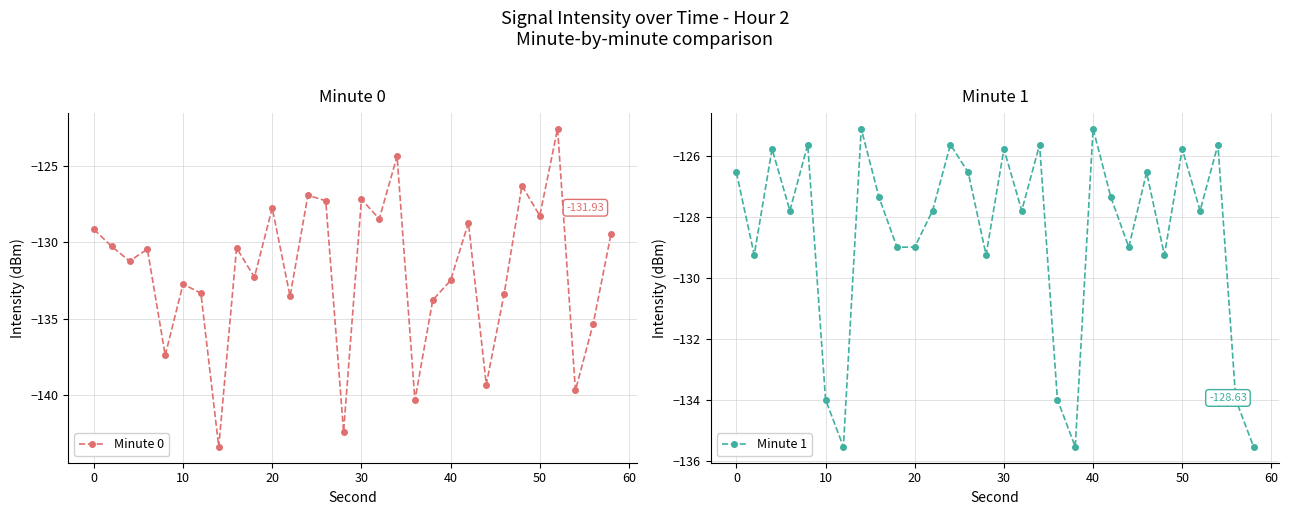

True or false: Minute 0 has more than 0 points higher than both neighbors.

True